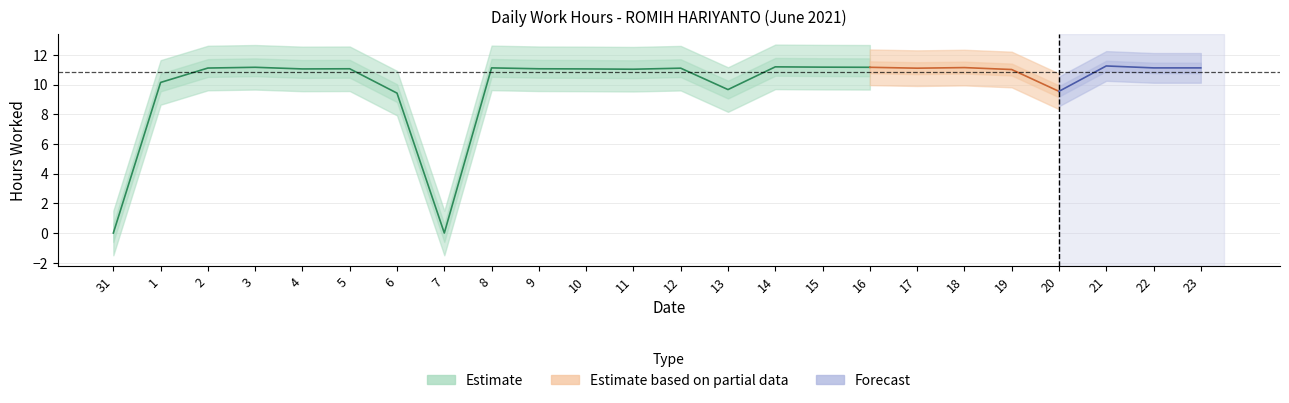

How many data points are less than 11?

6